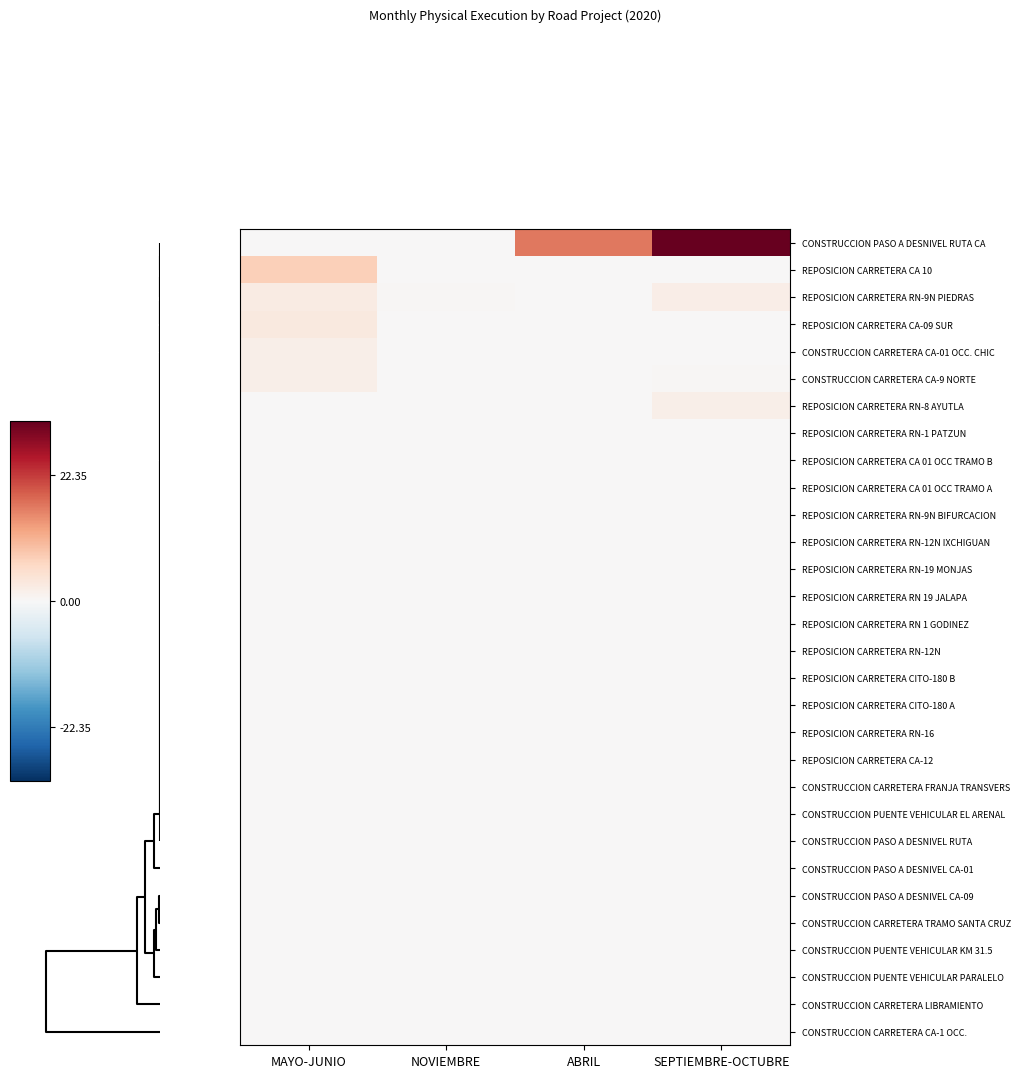

List the series in order of their peak value, highest first.

CONSTRUCCION PASO A DESNIVEL RUTA CA, REPOSICION CARRETERA CA 10, REPOSICION CARRETERA CA-09 SUR, REPOSICION CARRETERA RN-9N PIEDRAS, CONSTRUCCION CARRETERA CA-01 OCC. CHIC, CONSTRUCCION CARRETERA CA-9 NORTE, REPOSICION CARRETERA RN-8 AYUTLA, REPOSICION CARRETERA RN-1 PATZUN, REPOSICION CARRETERA CA 01 OCC TRAMO B, REPOSICION CARRETERA CA 01 OCC TRAMO A, REPOSICION CARRETERA RN-9N BIFURCACION, REPOSICION CARRETERA RN-12N IXCHIGUAN, REPOSICION CARRETERA RN-19 MONJAS, REPOSICION CARRETERA RN 19 JALAPA, REPOSICION CARRETERA RN 1 GODINEZ, REPOSICION CARRETERA RN-12N, REPOSICION CARRETERA CITO-180 B, REPOSICION CARRETERA CITO-180 A, REPOSICION CARRETERA RN-16, REPOSICION CARRETERA CA-12, CONSTRUCCION CARRETERA FRANJA TRANSVERS, CONSTRUCCION PUENTE VEHICULAR EL ARENAL, CONSTRUCCION PASO A DESNIVEL RUTA, CONSTRUCCION PASO A DESNIVEL CA-01, CONSTRUCCION PASO A DESNIVEL CA-09, CONSTRUCCION CARRETERA TRAMO SANTA CRUZ, CONSTRUCCION PUENTE VEHICULAR KM 31.5, CONSTRUCCION PUENTE VEHICULAR PARALELO, CONSTRUCCION CARRETERA LIBRAMIENTO, CONSTRUCCION CARRETERA CA-1 OCC.